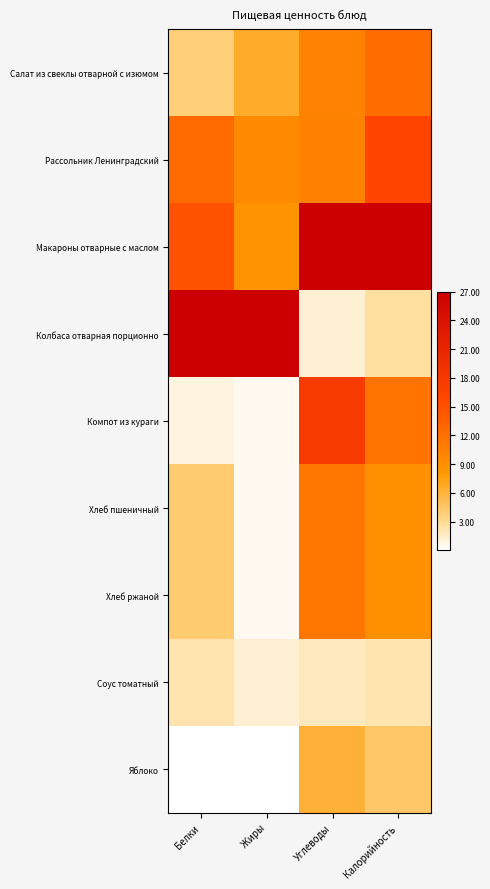

Which category has the lowest value across all series?

Белки